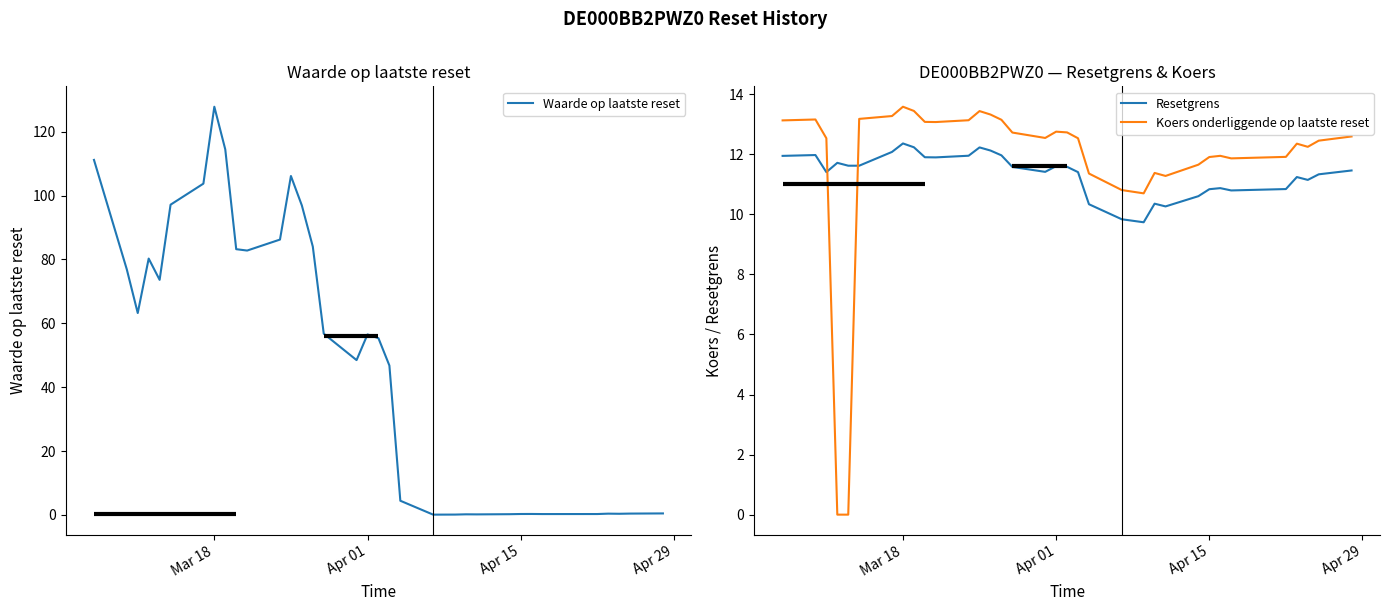

The value of Waarde op laatste reset at Mar 18 is 60.9. True or false?

False